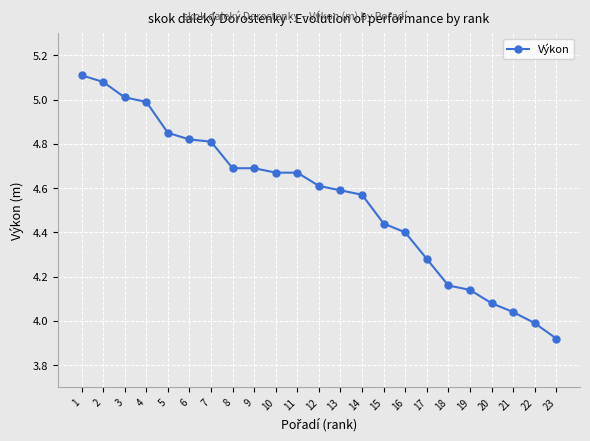

What is the difference between the values at 22 and 17?

0.3